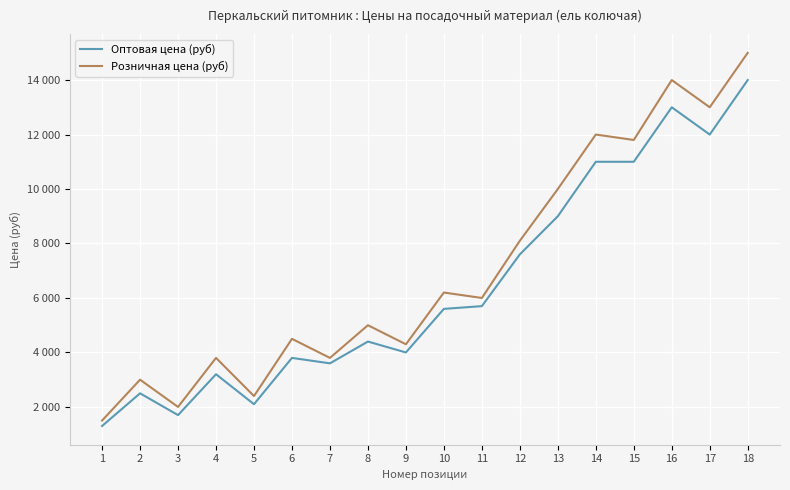

Does the chart display data point markers on the line(s)?

No